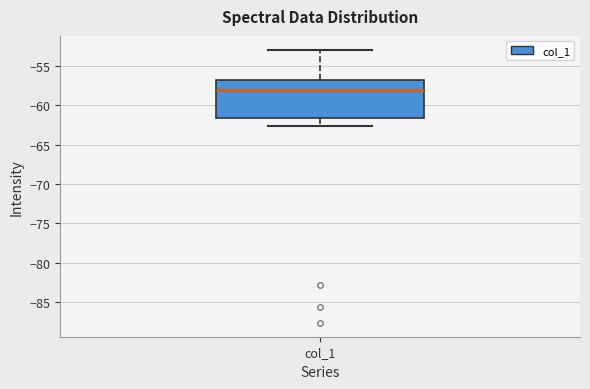

Read this box plot against the y-axis: the position of the median line, the range covered by the box, and the ends of both whiskers. The values are not printed on the chart, so give them approximately, as read against the axis.

median -58.0, box -61.5 to -56.5, whiskers -62.5 to -53.0